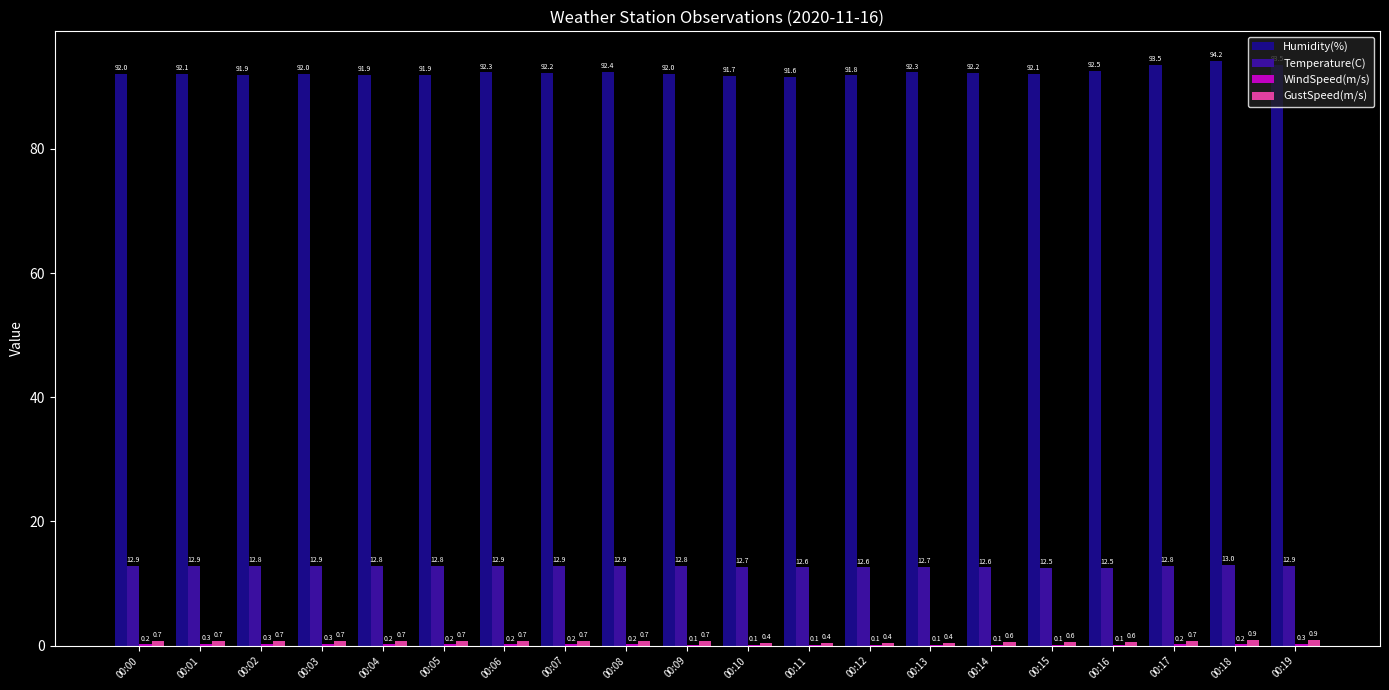

How many categories are shown in the chart?

20